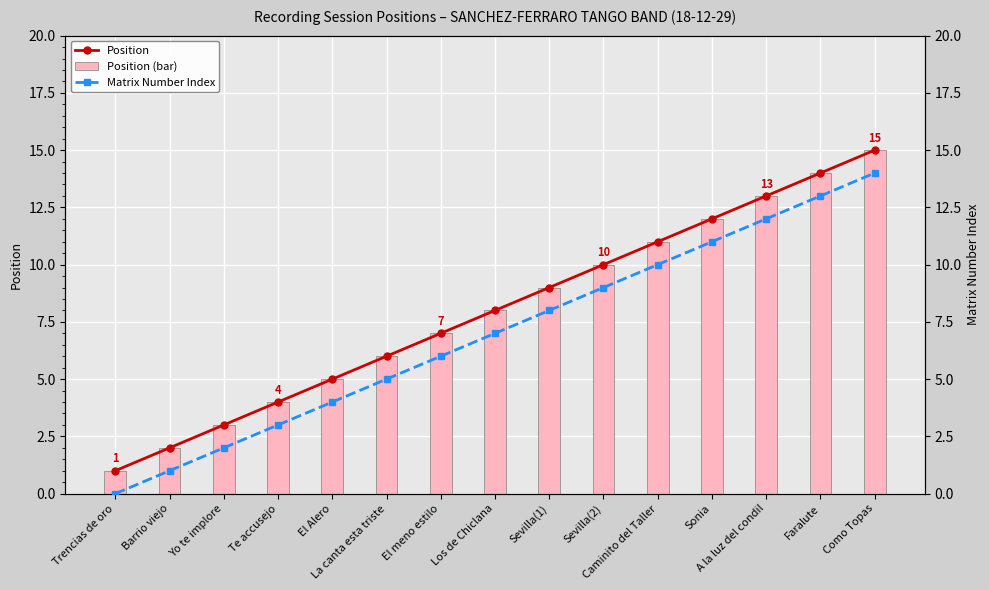

At how many categories does at least one series exceed 5?

10